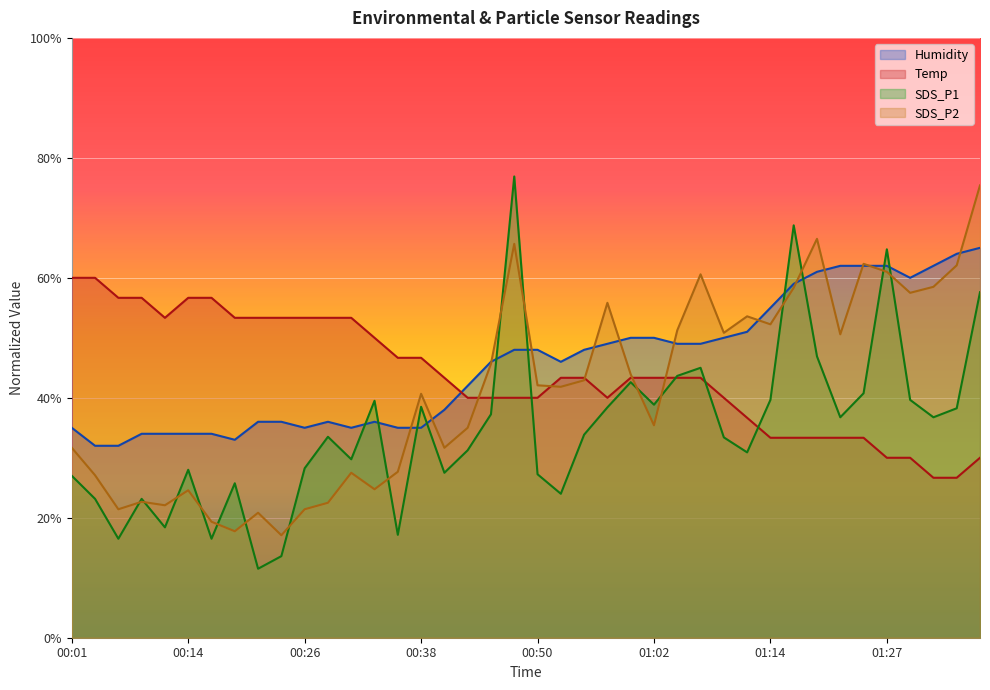

How many distinct data groups are displayed?

4